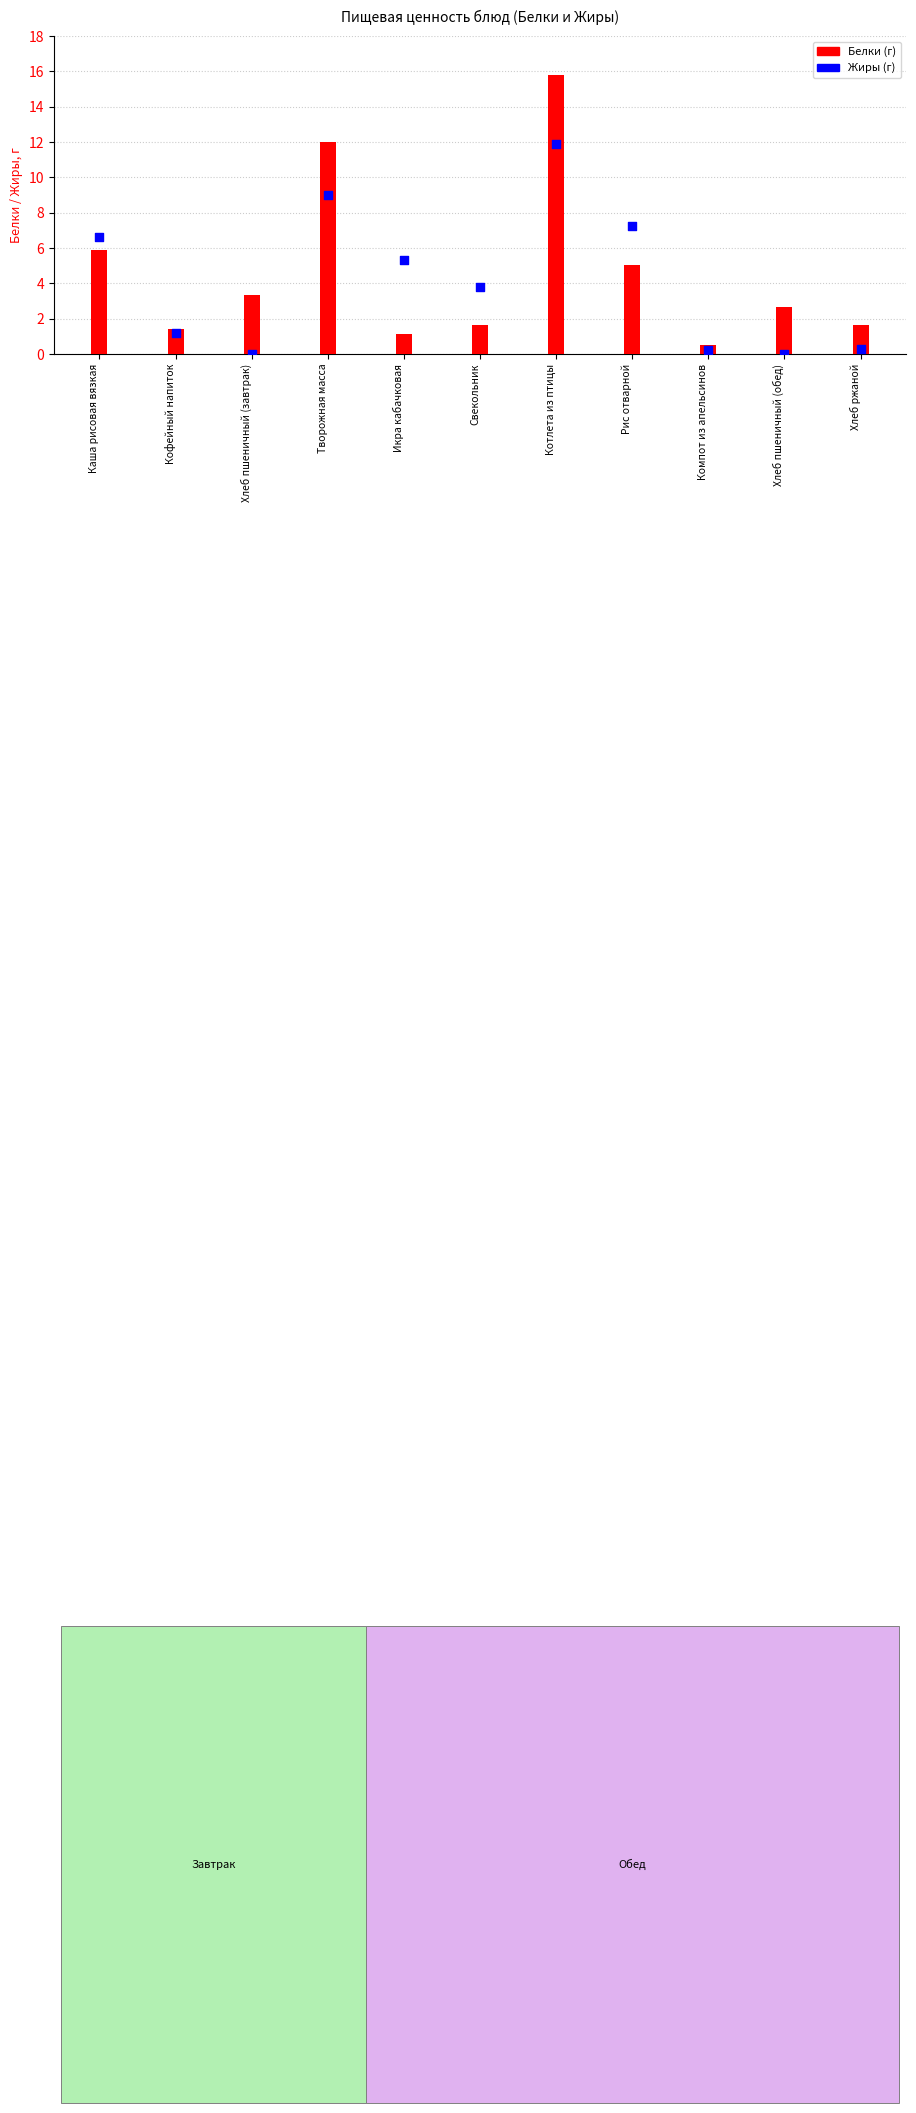

Which series has the widest spread of Y values?

Белки